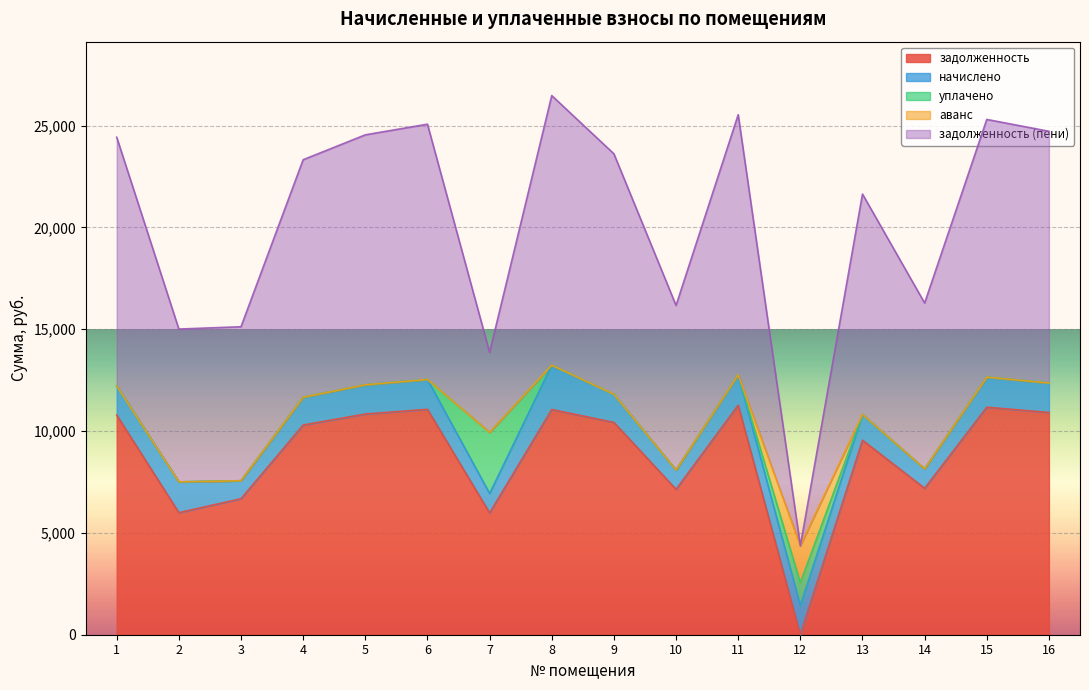

The value of аванс at 4 is -1251.0. True or false?

False